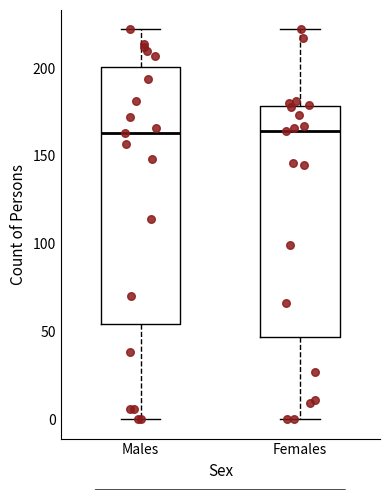

Comparing the boxes themselves (not the whiskers), which one is the tallest?

Males